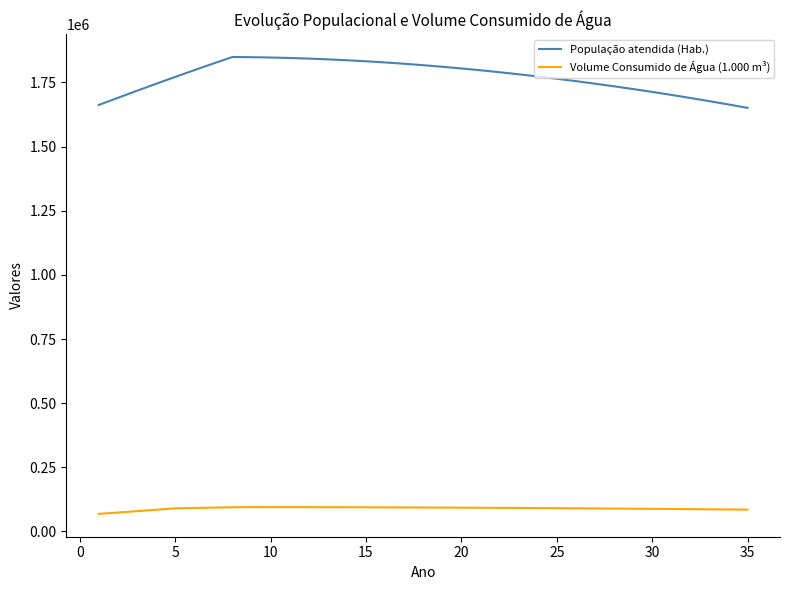

True or false: População atendida (Hab.) and Volume Consumido de Água (1.000 m³) intersect in this chart.

False